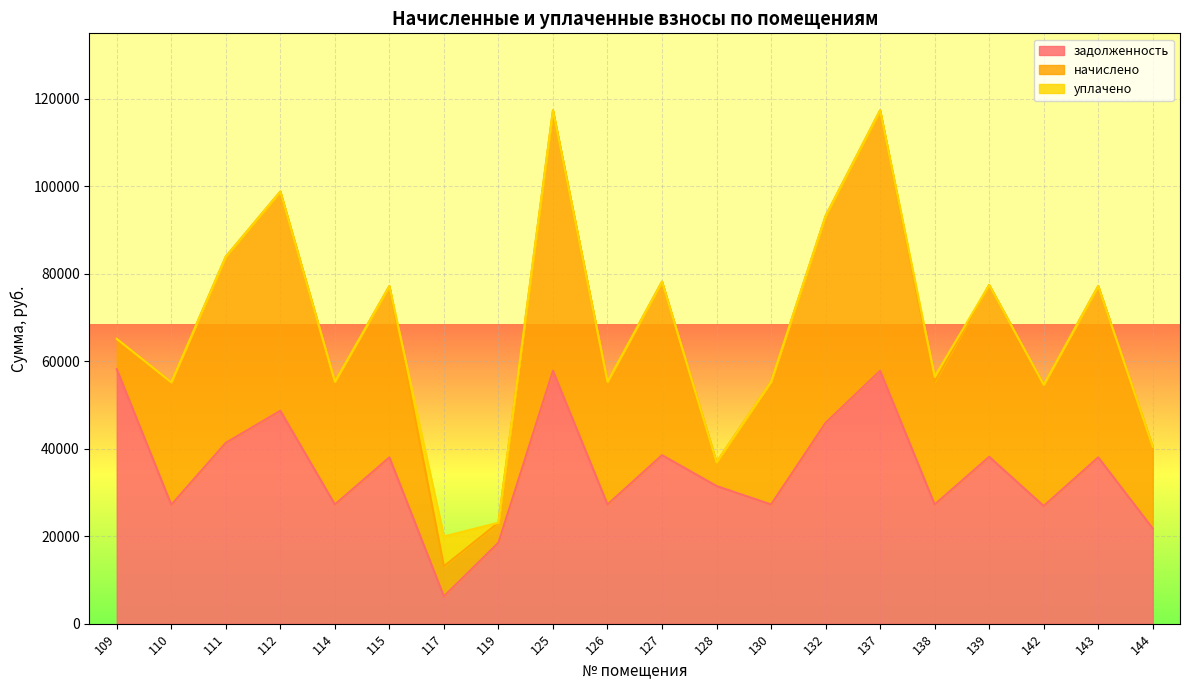

Is it true that задолженность equals 18613.5 at 114?

False